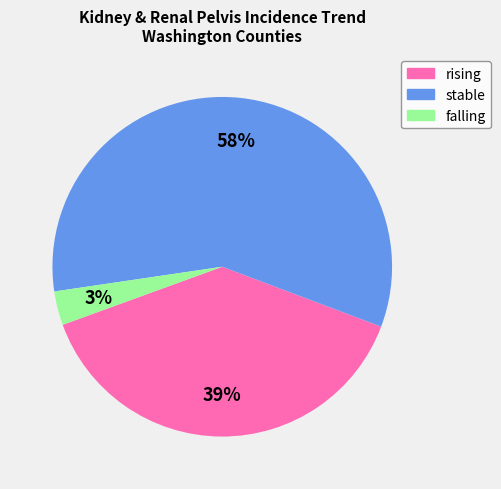

Which slice represents more than half of the pie?

stable